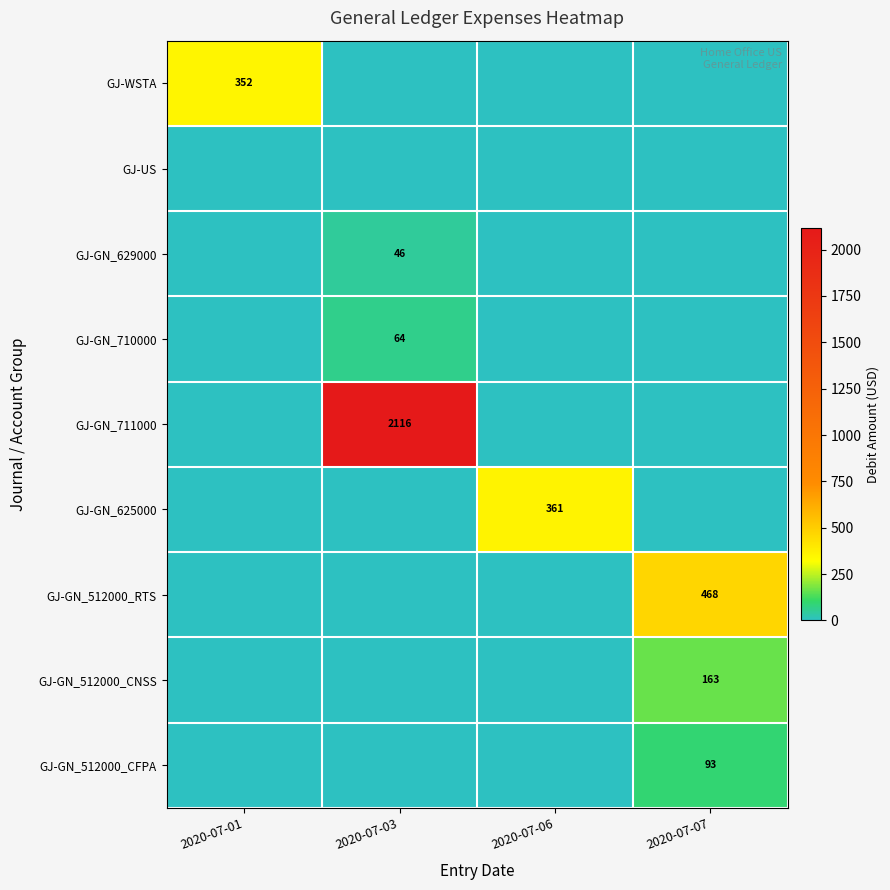

What is the greatest value displayed?

2116.3